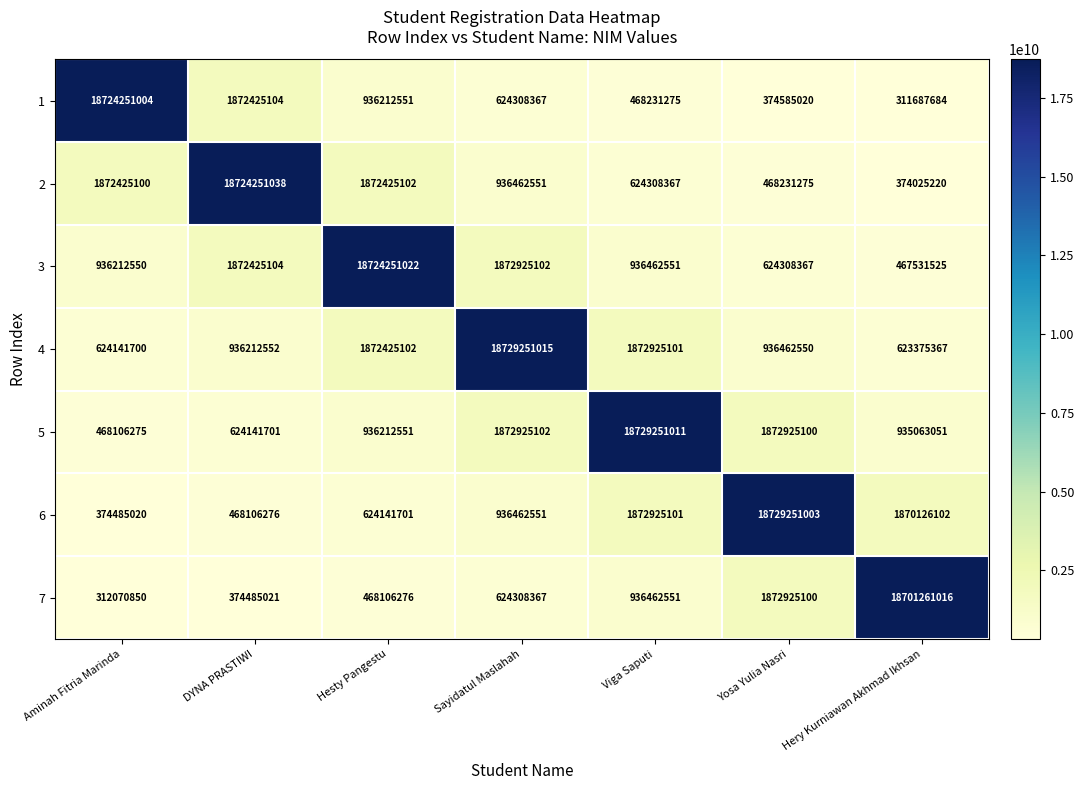

Rank the categories by 7 value from highest to lowest.

Hery Kurniawan Akhmad Ikhsan, Yosa Yulia Nasri, Viga Saputi, Sayidatul Maslahah, Hesty Pangestu, DYNA PRASTIWI, Aminah Fitria Marinda